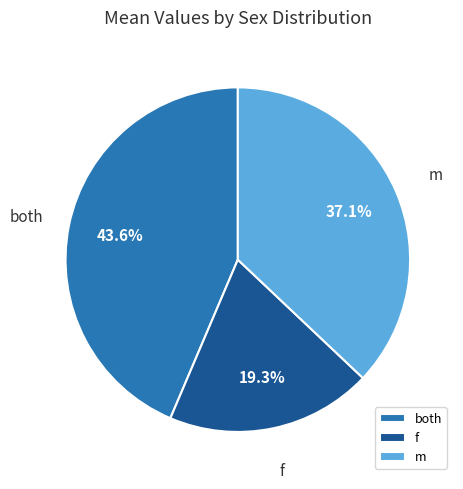

To the nearest percent, what is the difference between the largest and smallest slice percentages?

24%